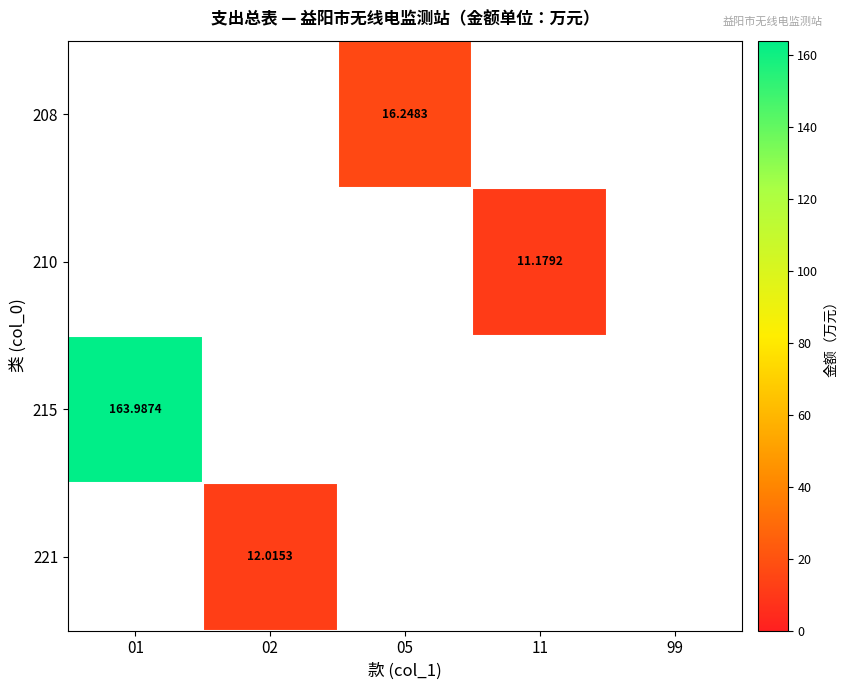

Is the value of 208 at 05 greater than the value of 210 at 11?

Yes